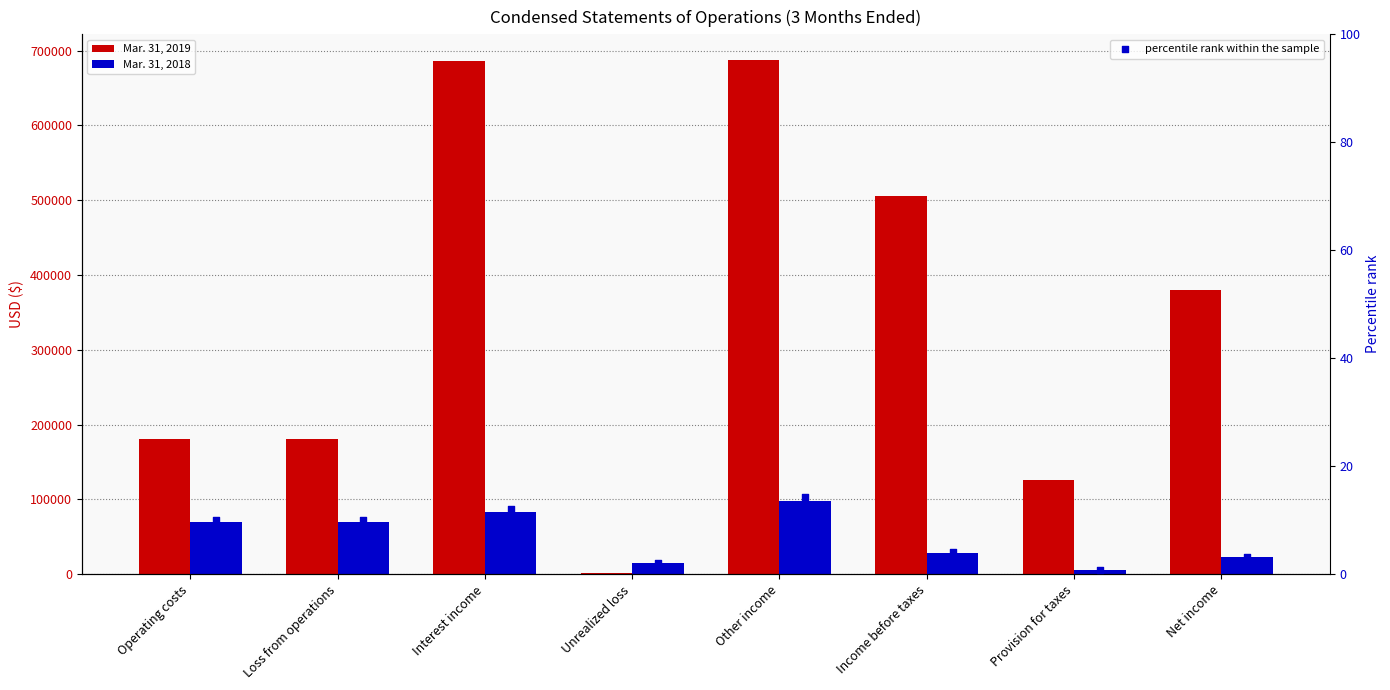

Which series has the largest total across all categories?

Mar. 31, 2019